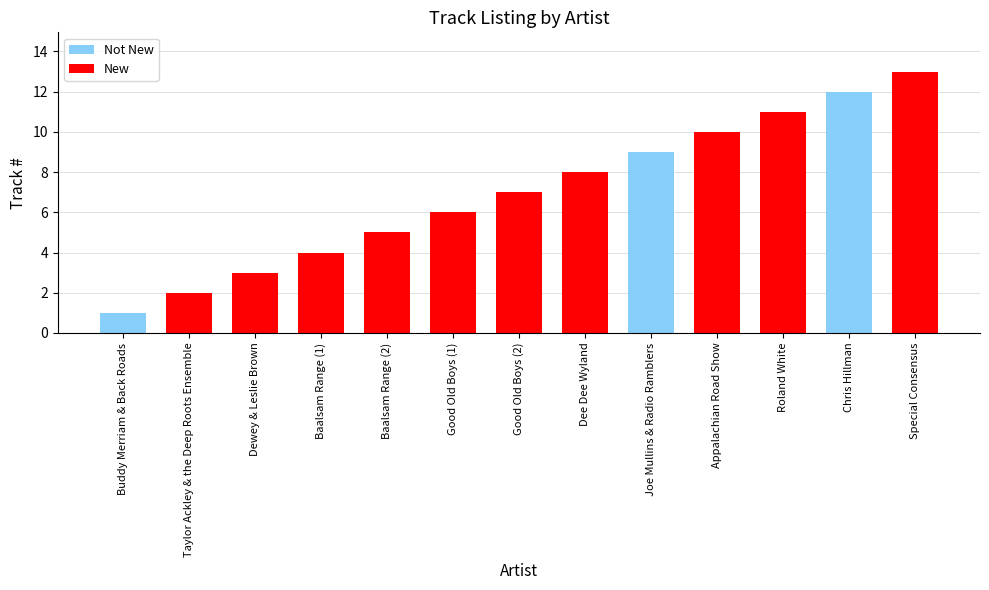

What is the ratio of the value at Special Consensus to the value at Dewey & Leslie Brown?

4.3